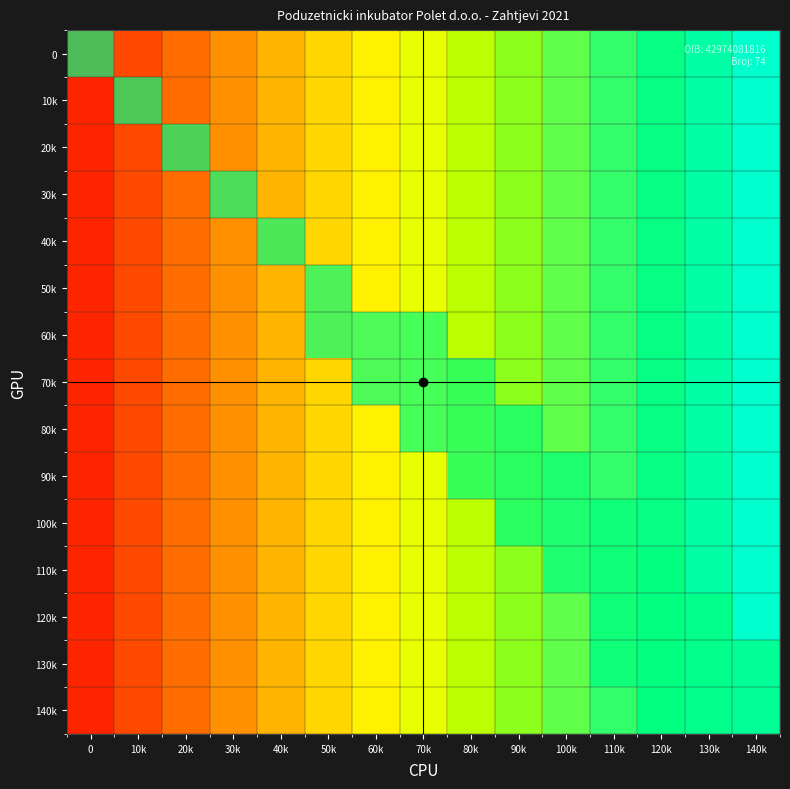

What is the total value across all series at 140k?

2